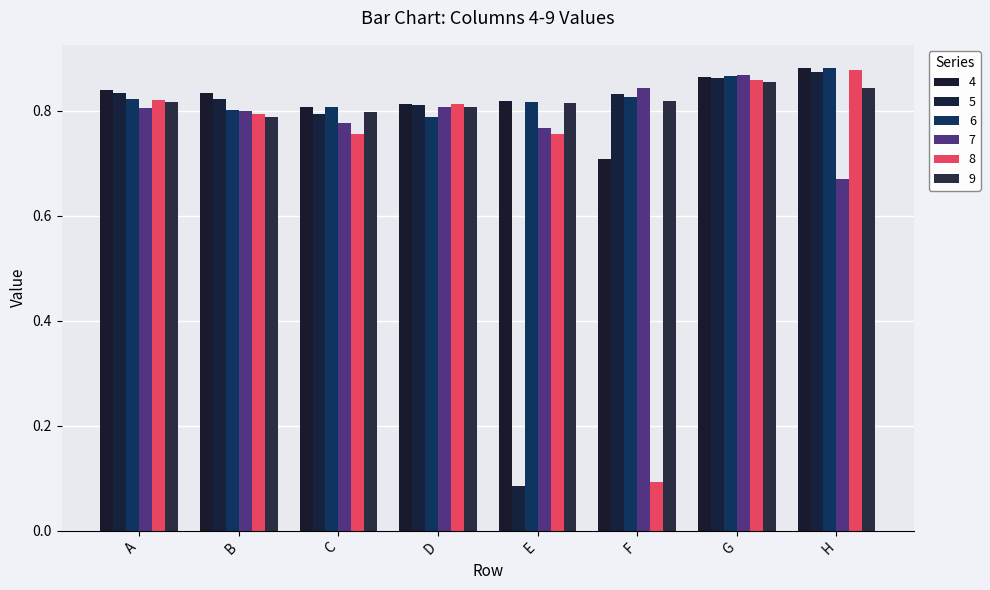

What are all the series names shown in the legend?

4, 5, 6, 7, 8, 9